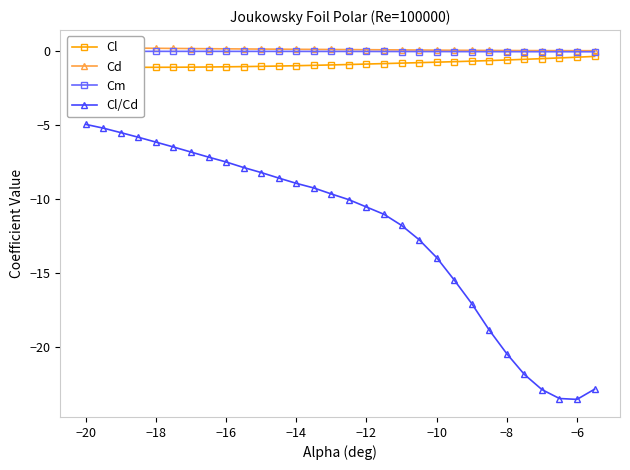

What is the maximum value for Cl/Cd?

-5.0